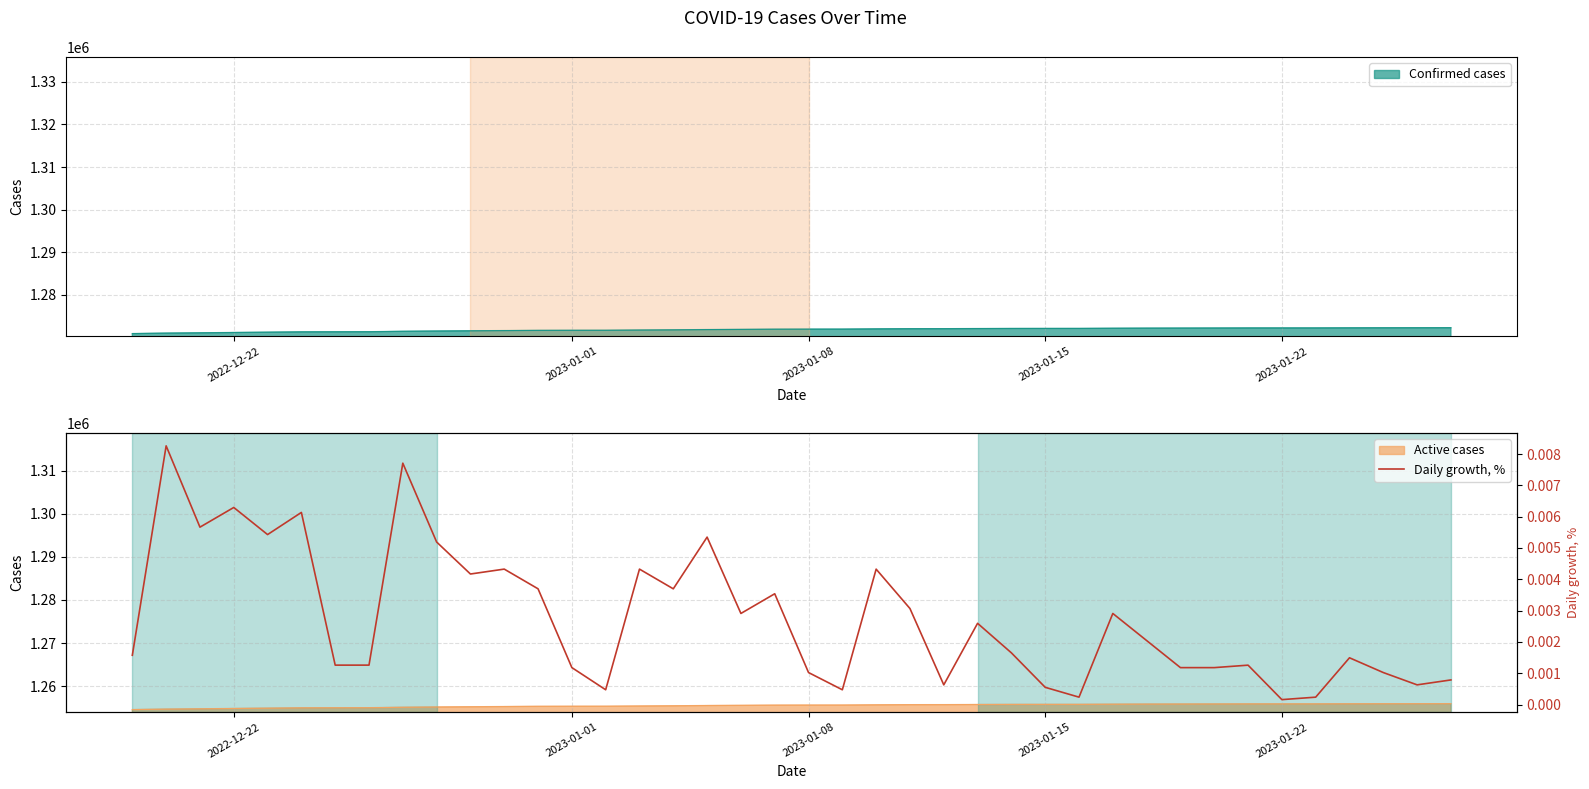

How many lines are shown in the chart?

1